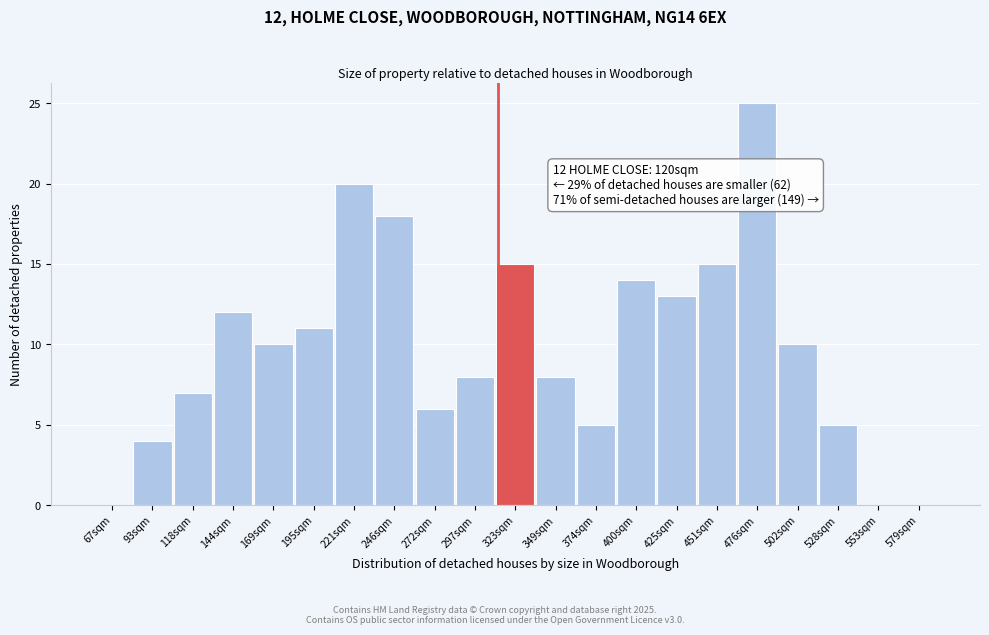

Reading right to left, extract all data points from this chart.

579sqm=0	553sqm=0	528sqm=5	502sqm=10	476sqm=25	451sqm=15	425sqm=13	400sqm=14	374sqm=5	349sqm=8	323sqm=15	297sqm=8	272sqm=6	246sqm=18	221sqm=20	195sqm=11	169sqm=10	144sqm=12	118sqm=7	93sqm=4	67sqm=0